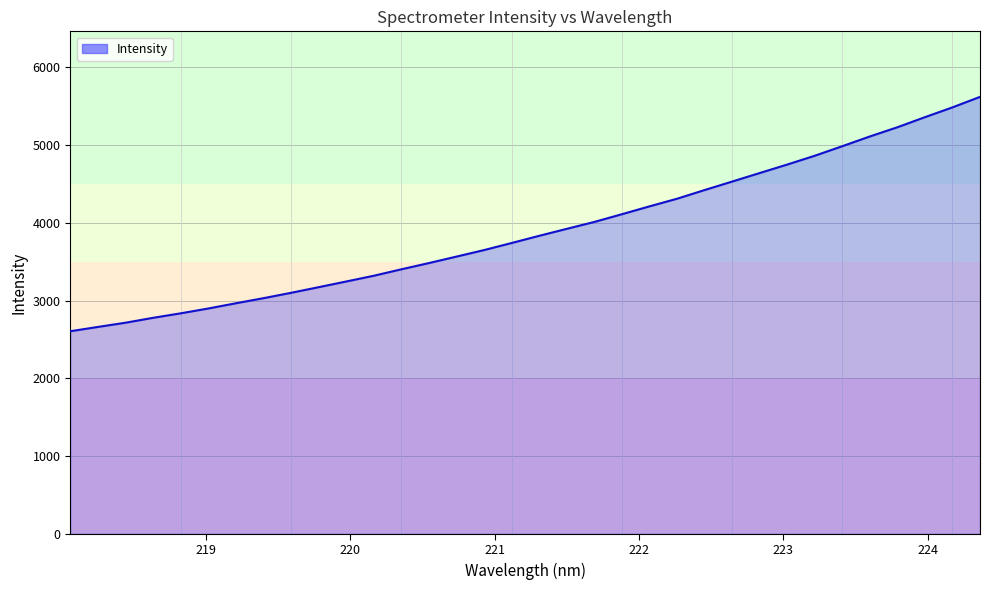

True or false: there are more than 1 points higher than both neighbors.

False